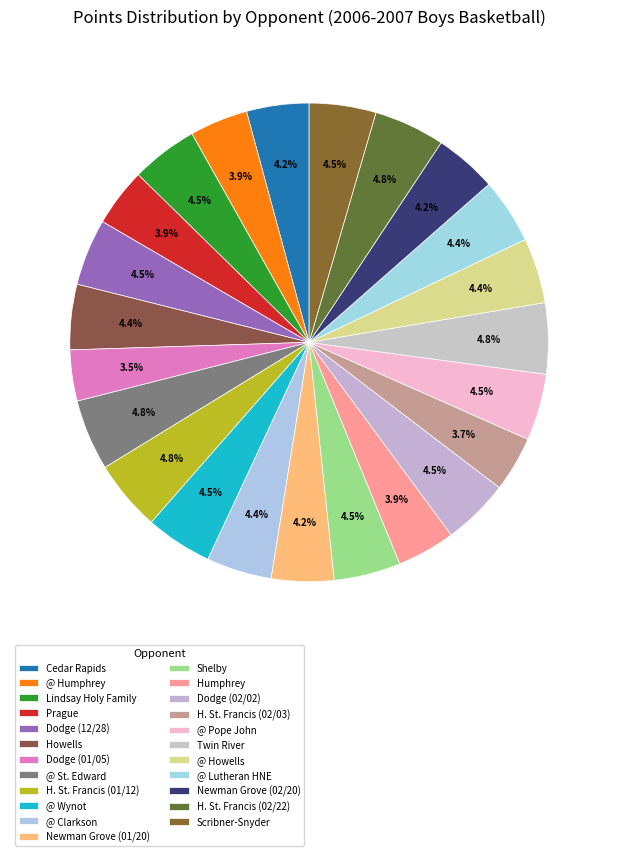

Is there a majority slice in this chart?

No